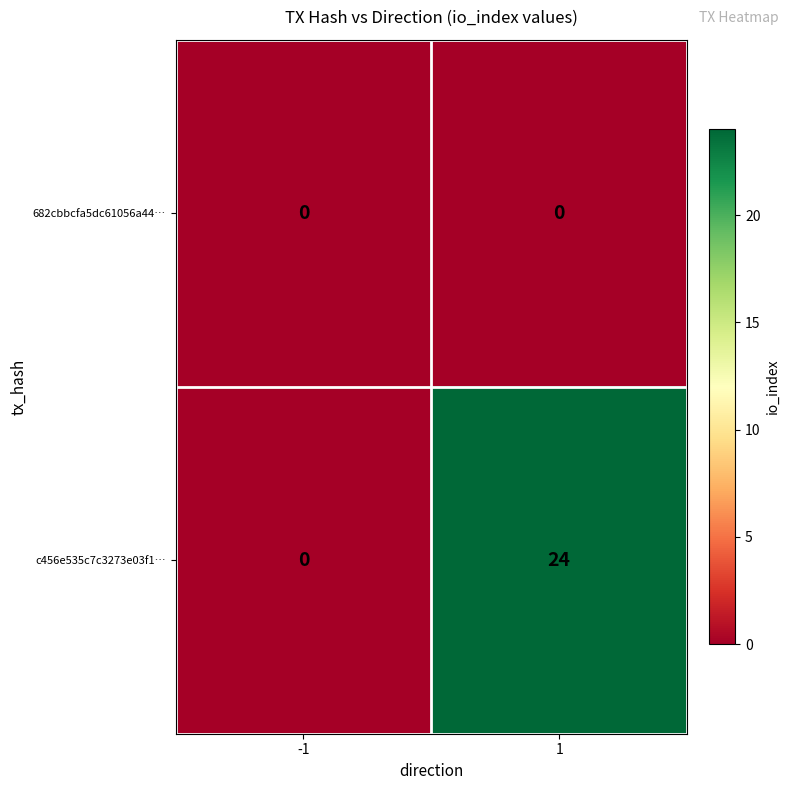

What is the maximum value shown in the chart?

24